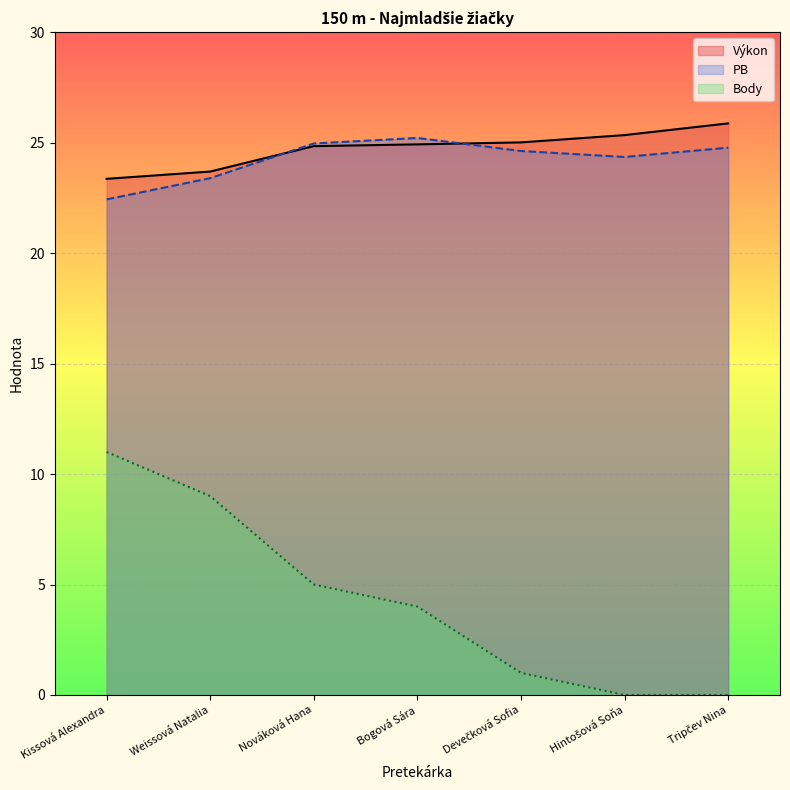

What is the spread (max minus min) of values at Bogová Sára?

21.2